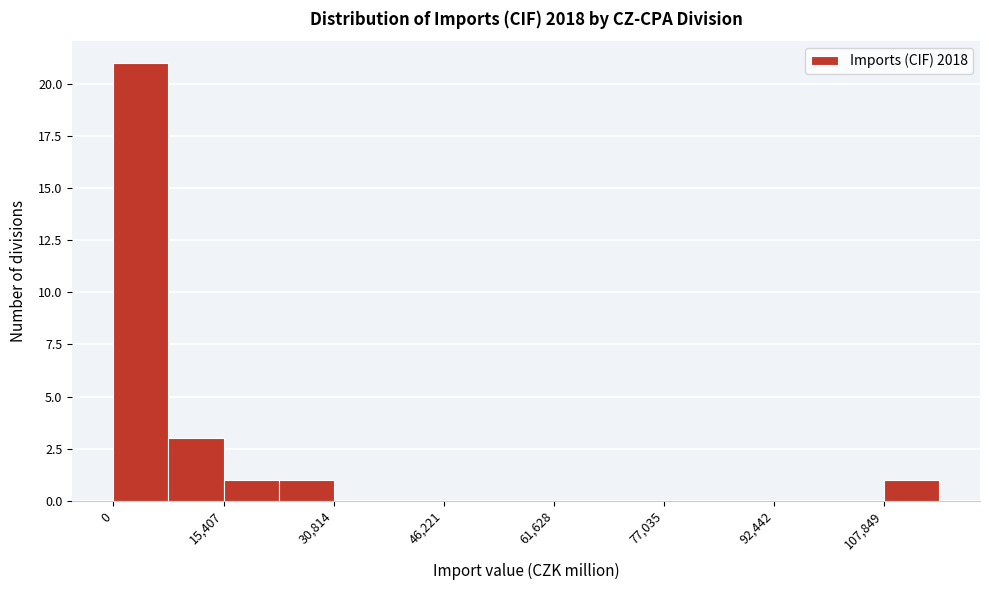

Around what value on the x-axis is the tallest bar? Give the approximate position of its centre, as read against the axis.

4000